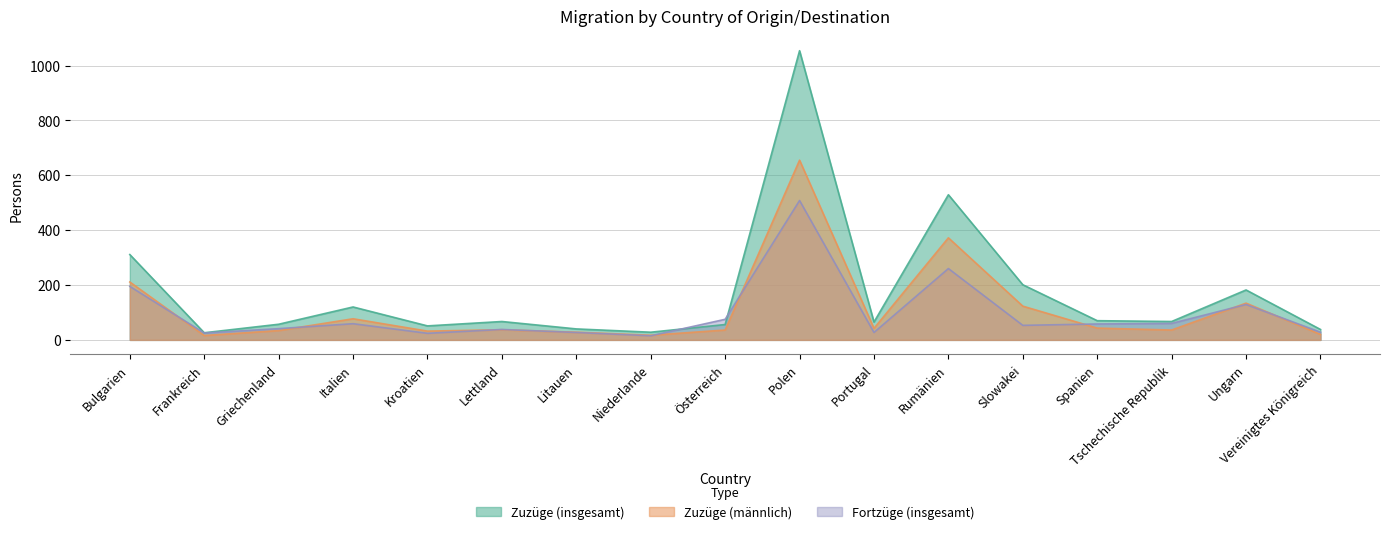

Rank the categories by Fortzüge (insgesamt) value from highest to lowest.

Polen, Rumänien, Bulgarien, Ungarn, Österreich, Tschechische Republik, Italien, Spanien, Slowakei, Griechenland, Lettland, Vereinigtes Königreich, Litauen, Portugal, Frankreich, Kroatien, Niederlande